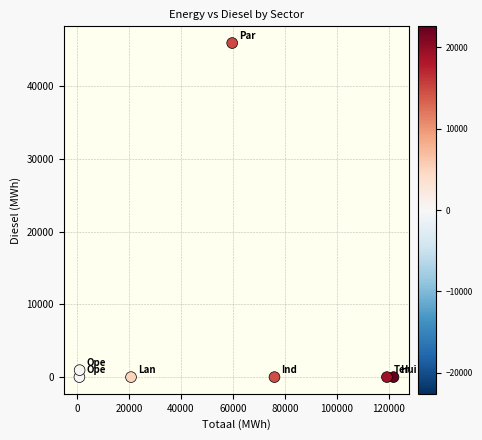

What is the range of X values (max minus min)?

120851.0